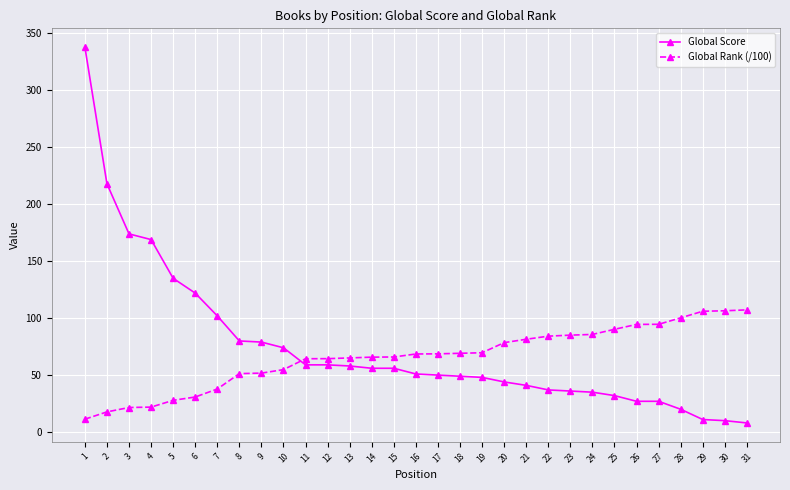

What is the sum of the Global Score values at 16 and 5?

186.0